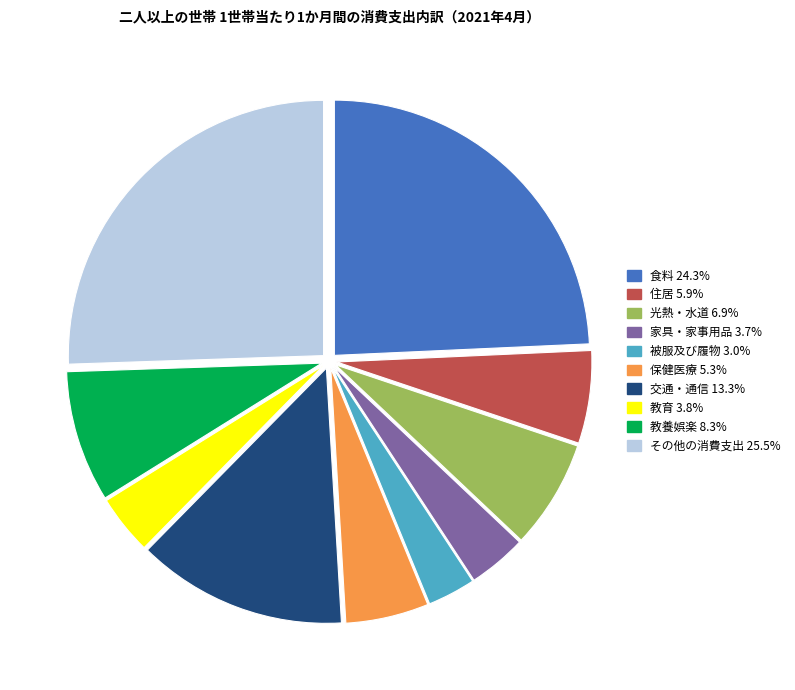

How many slices are in this pie chart?

10